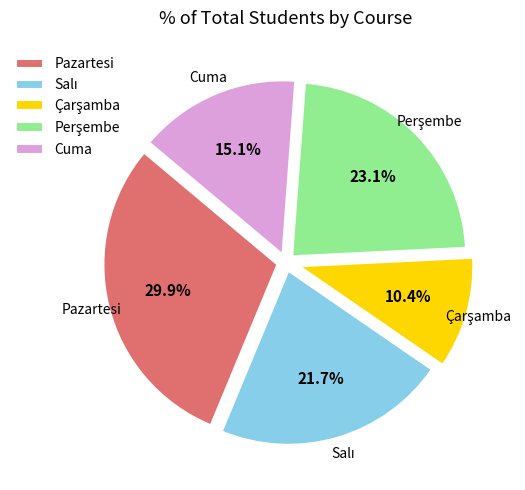

Is there a majority slice in this chart?

No